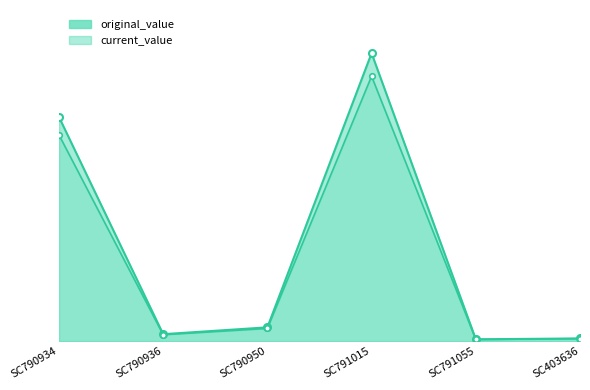

What is the lowest value of the current_value series?

6218.3